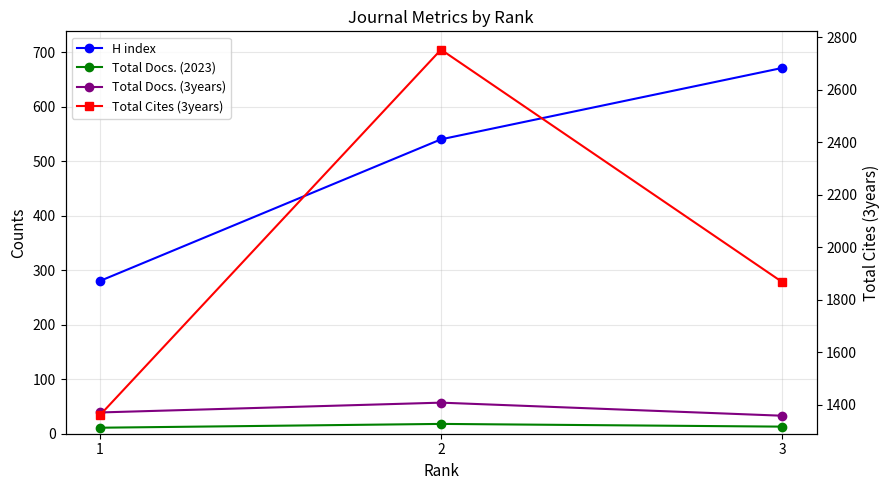

What is the value of the Total Docs. (2023) point at the 3rd from the left?

13